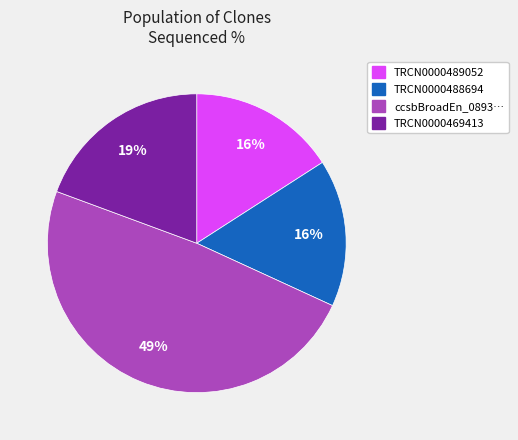

Is there a majority slice in this chart?

No